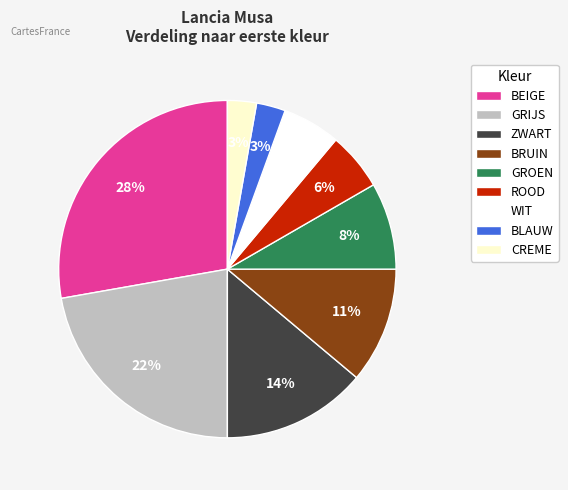

Count the number of slices in the pie.

9